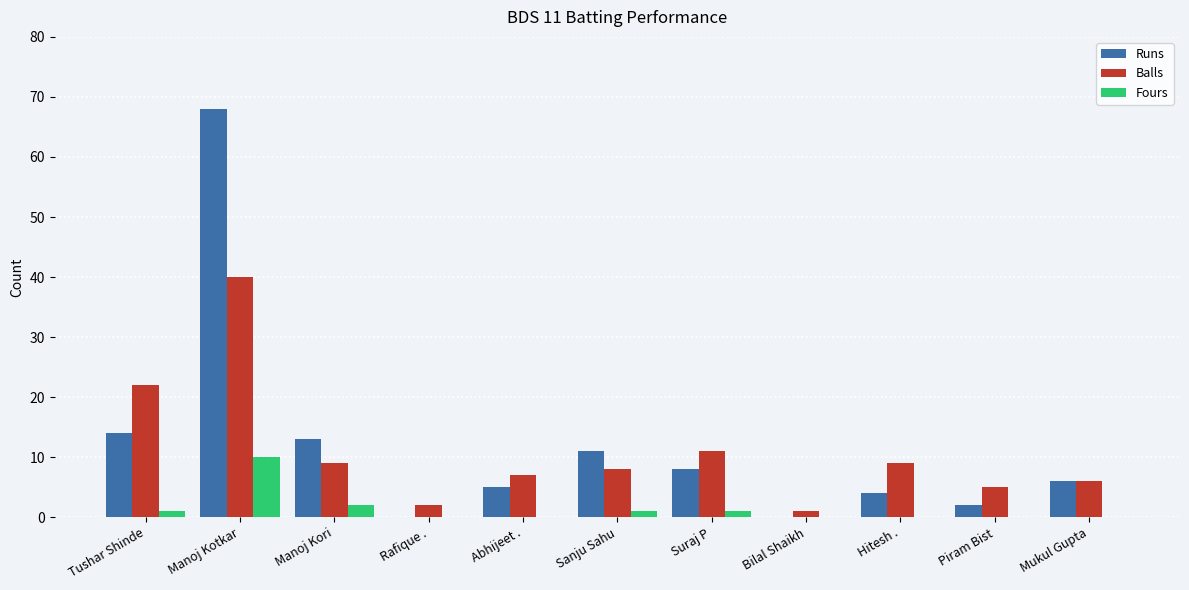

Is the value of Fours at Abhijeet . greater than the value of Runs at Abhijeet .?

No